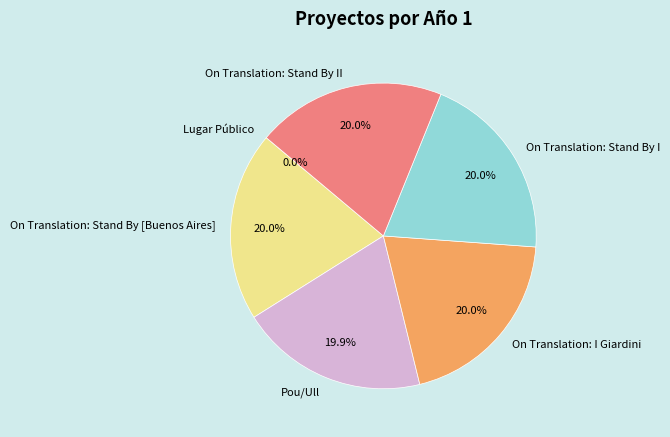

The On Translation: Stand By I slice represents 31% of the pie. True or false?

False